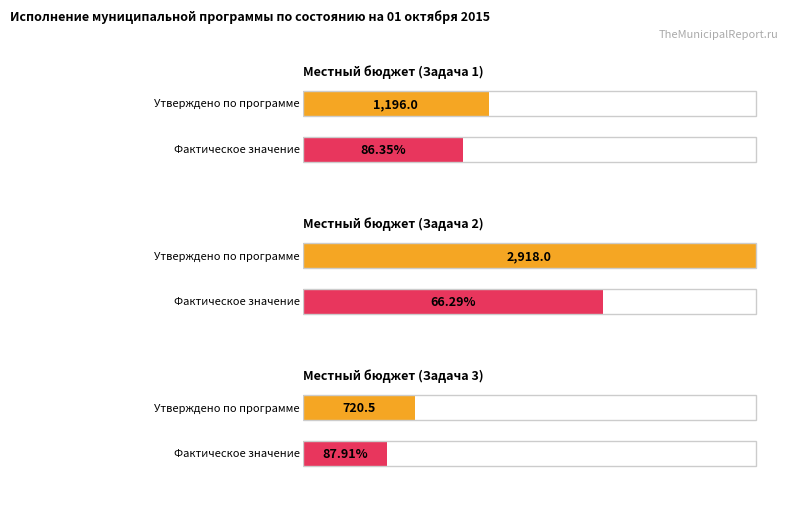

What is the label of the 1st bar from the right?

Местный бюджет (Задача 3)